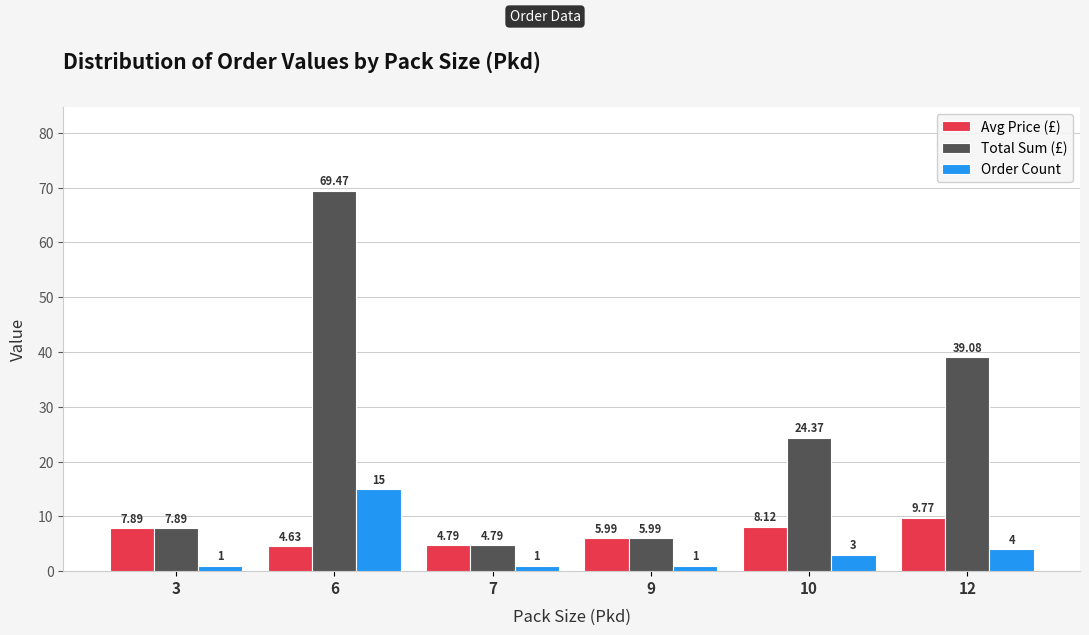

What is the difference between the Order Count values at 12 and 9?

3.0